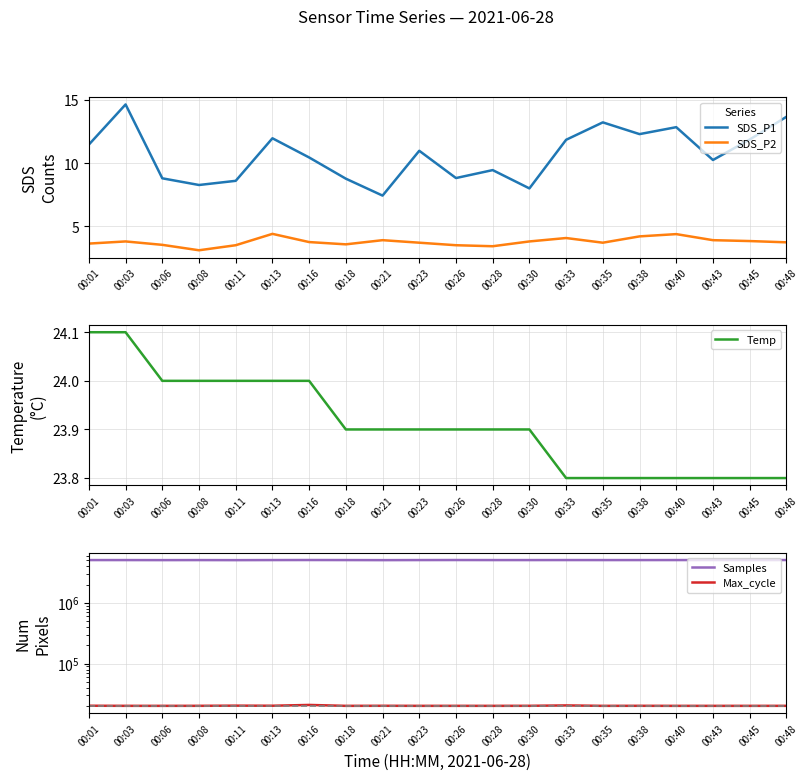

The Temp series shows 24.0 at 00:13. True or false?

True